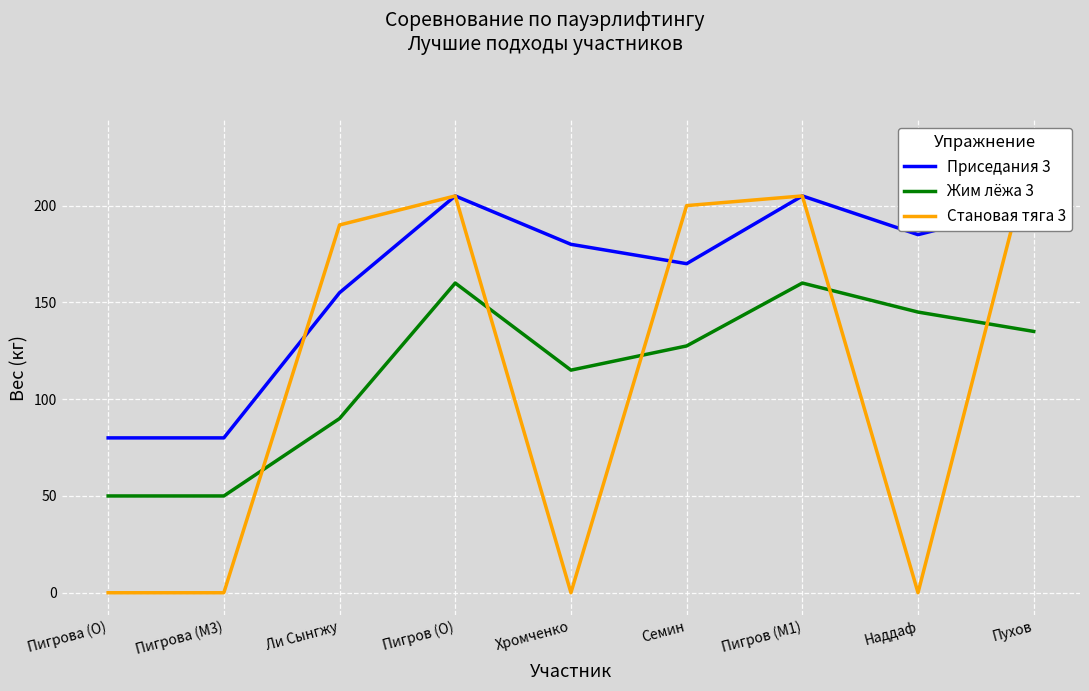

At which category is the sum across all series the highest?

Пигров (O)